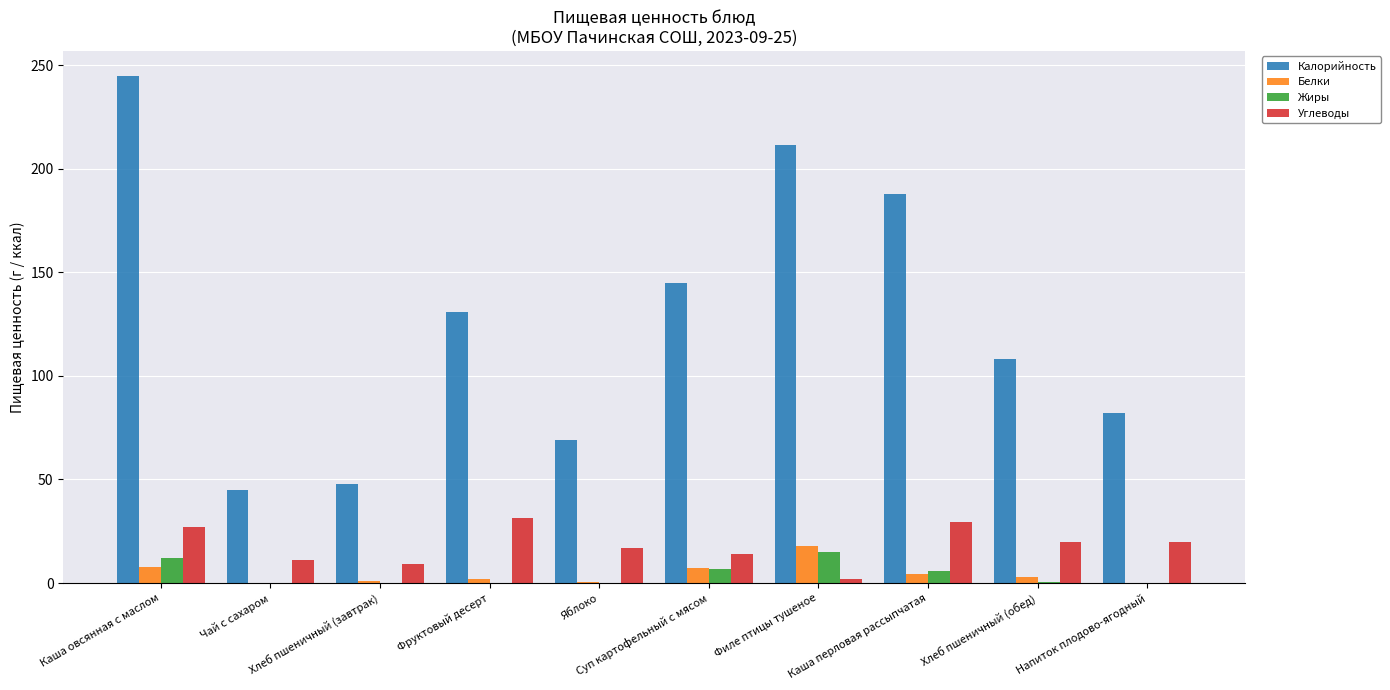

Which category has the highest value in the Калорийность series?

Каша овсянная с маслом